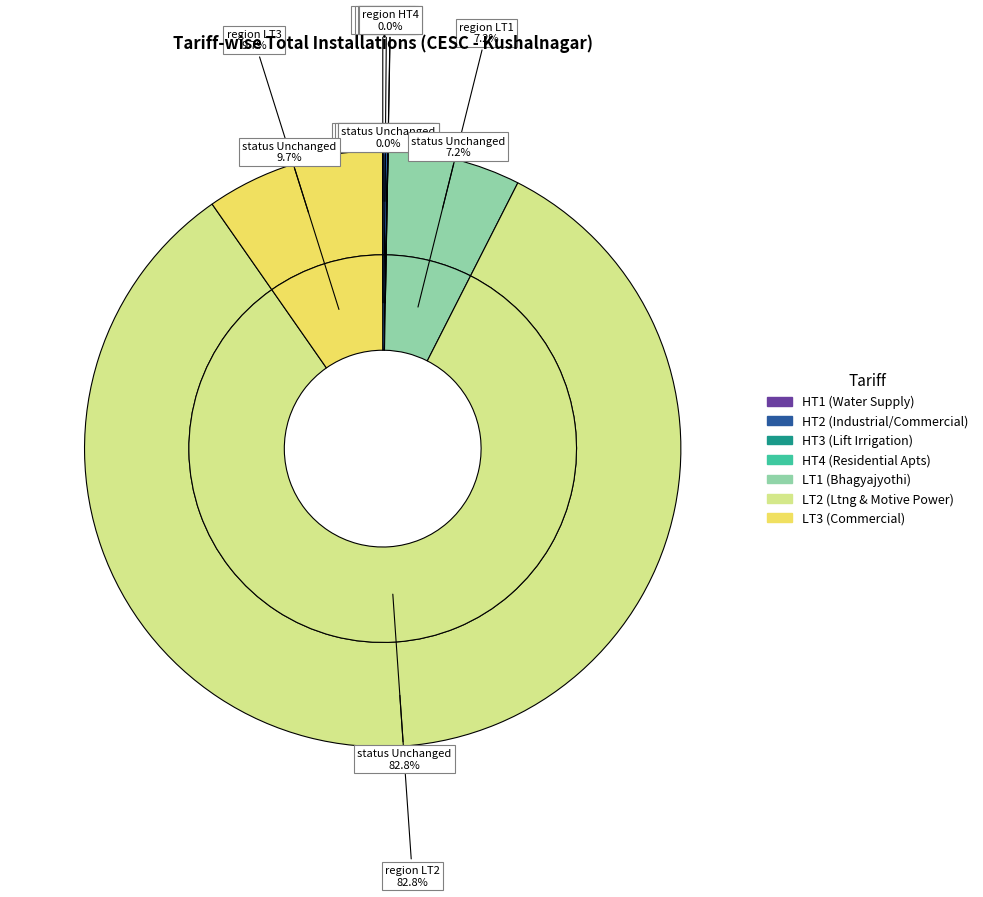

Between HT2 and LT1, which is larger?

LT1